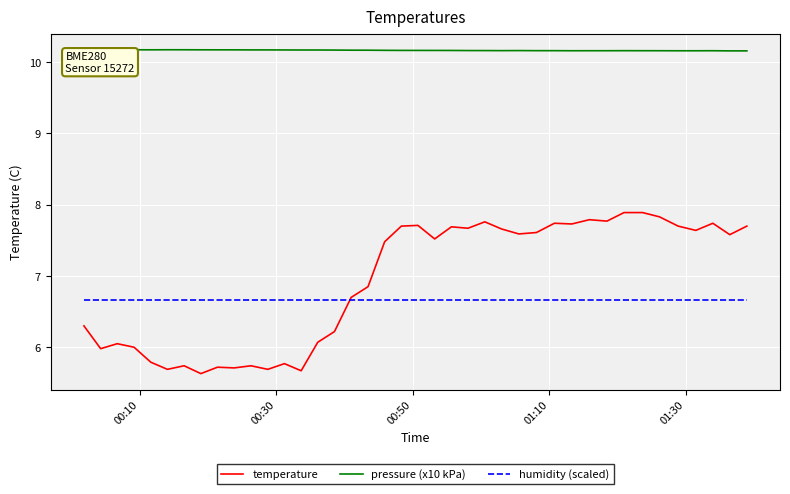

How many lines are shown in the chart?

3